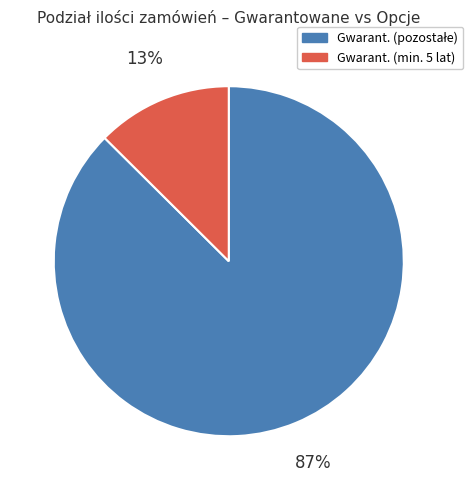

Is there a majority slice in this chart?

Yes